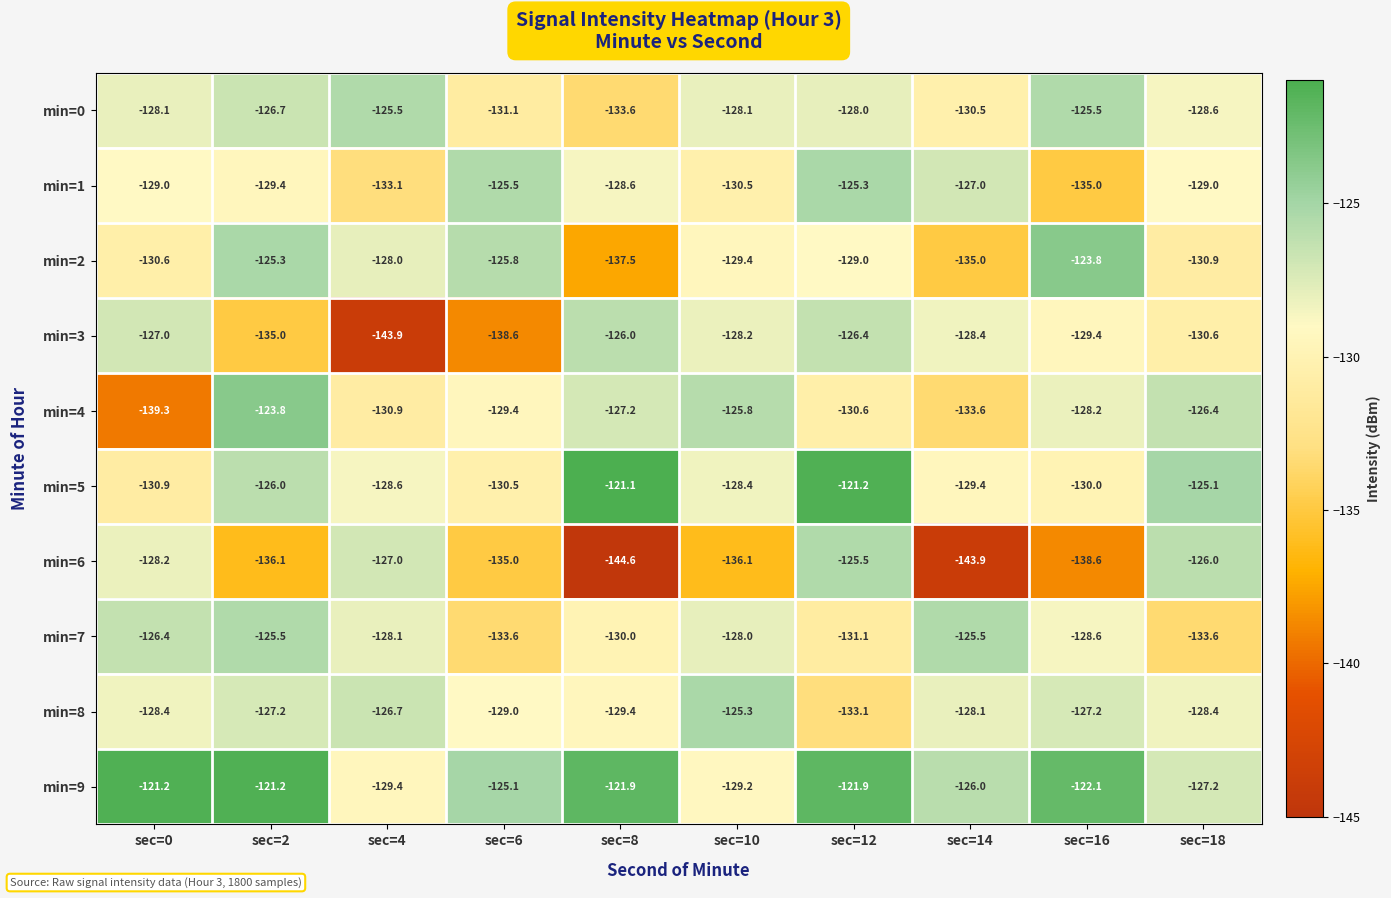

At which category does the chart reach its minimum across all series?

sec=8